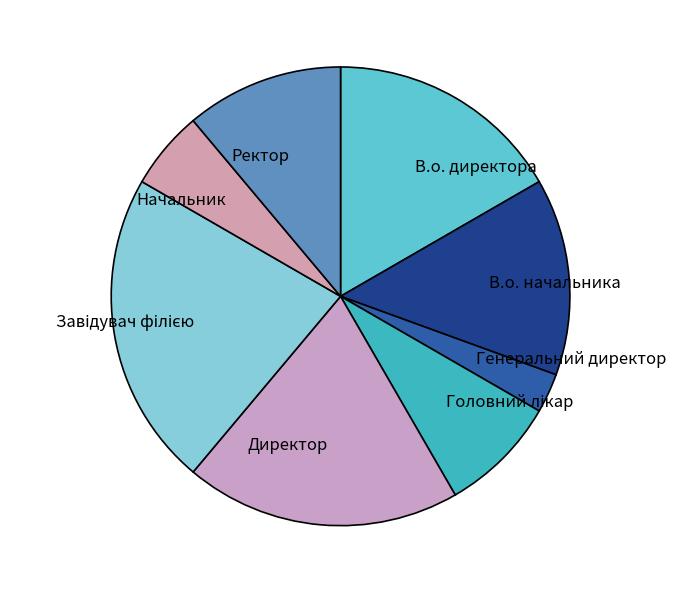

Is the sum of Начальник and В.о. директора greater than half?

No